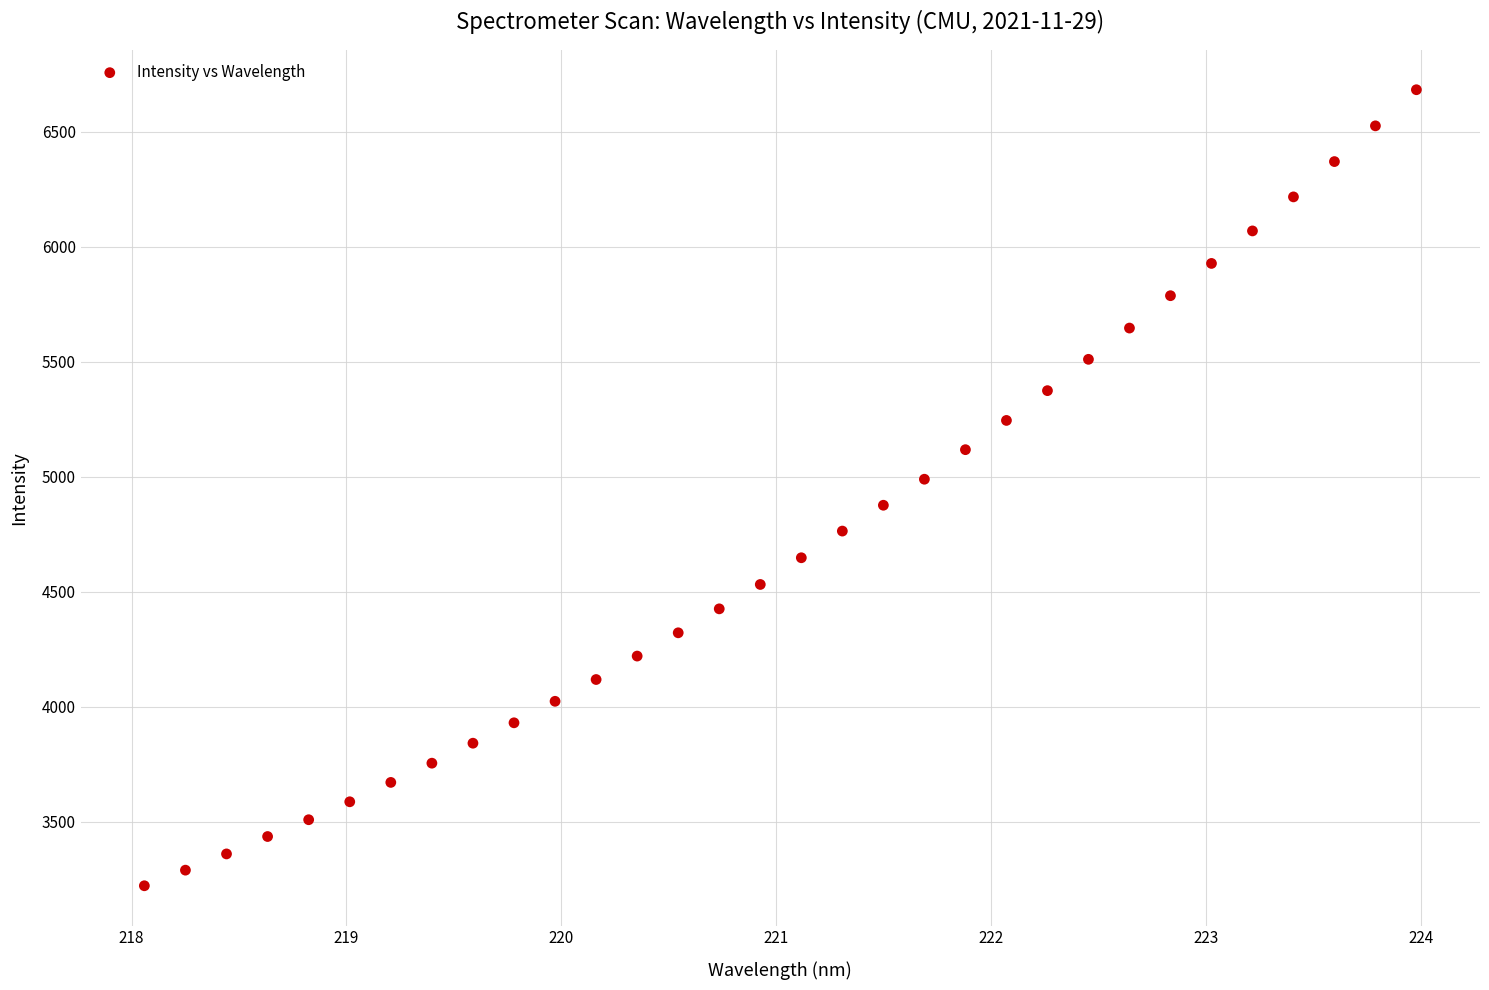

What is the range of X values (max minus min)?

5.9